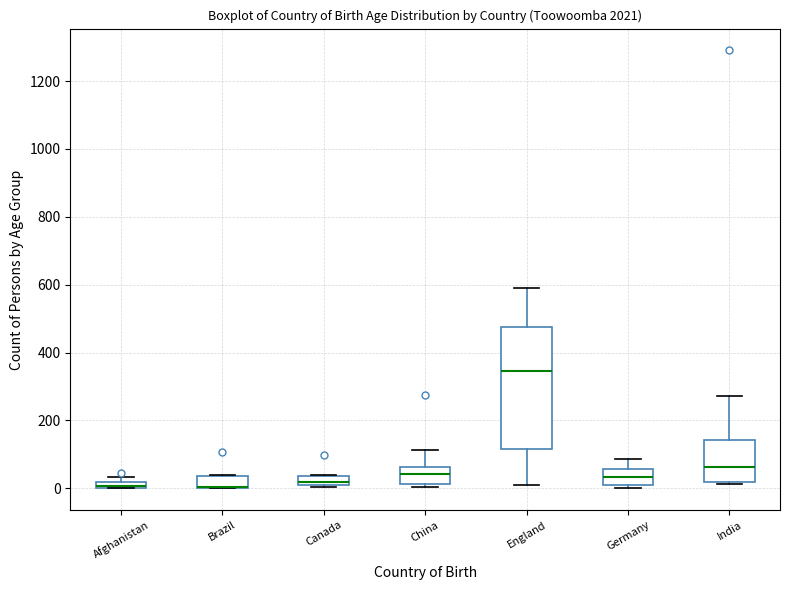

Where does the median line of the box for England sit on the y-axis? The values are not printed on the chart, so give them approximately, as read against the axis.

340